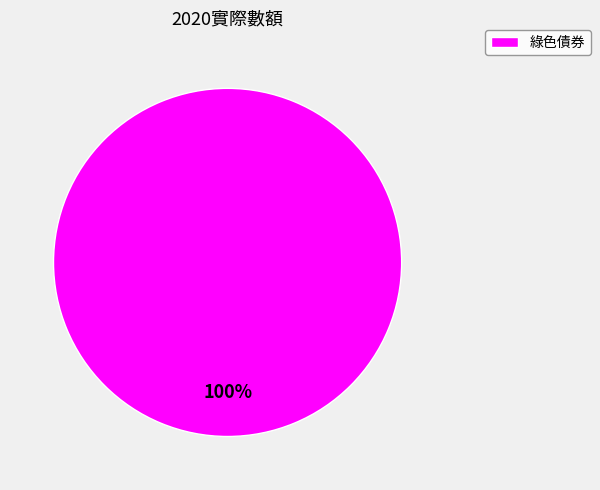

True or false: 綠色債券 accounts for 92% of the total.

False